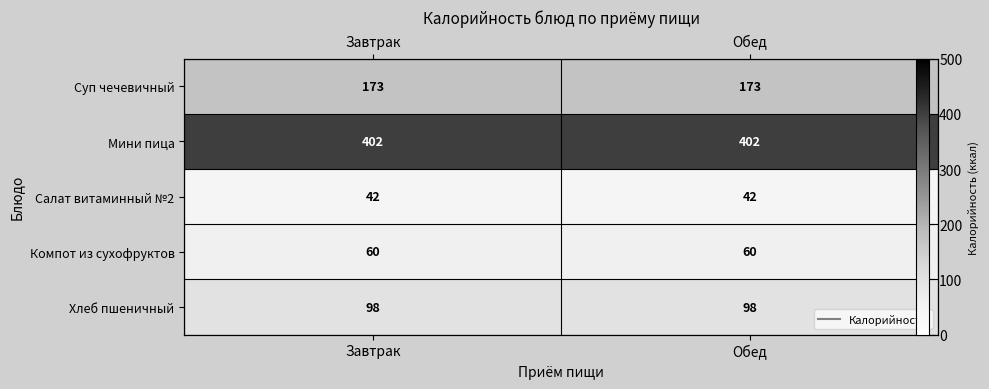

What is the lowest value of the Суп чечевичный series?

173